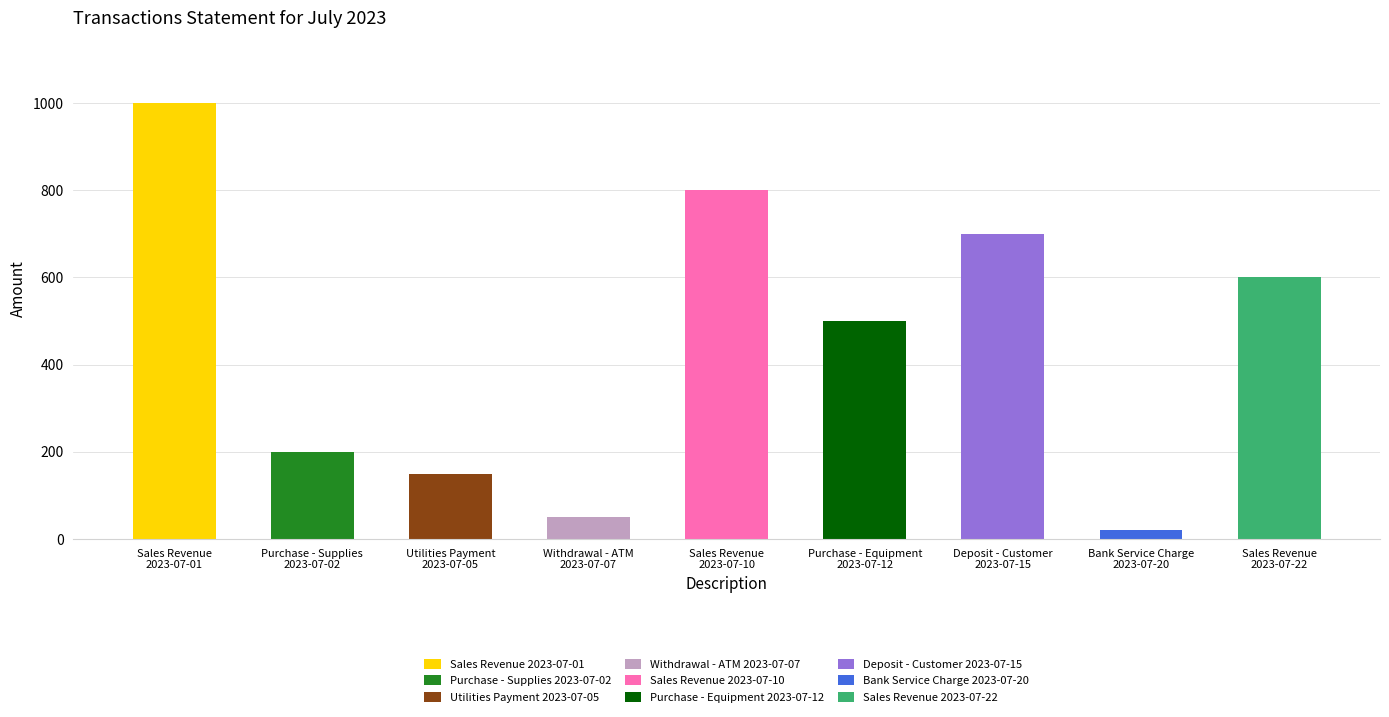

Reading right to left, list all the values displayed in this chart.

600	20	700	500	800	50	150	200	1000